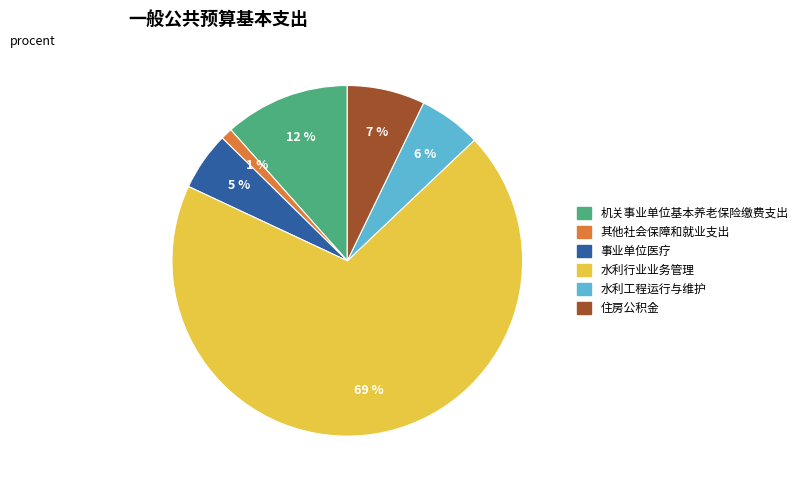

Is the sum of 机关事业单位基本养老保险缴费支出 and 住房公积金 greater than half?

No